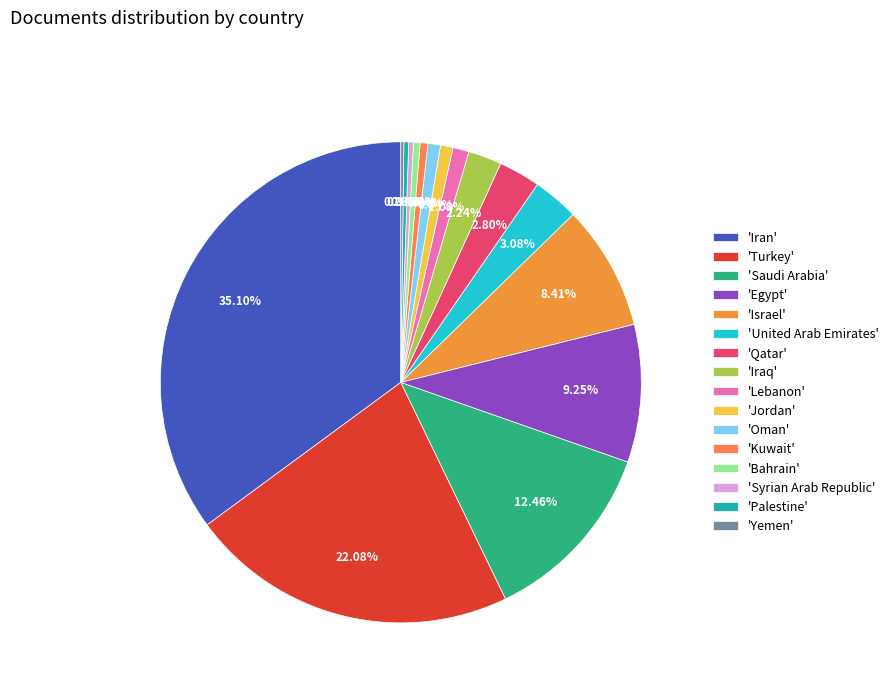

To the nearest percent, what is the average slice percentage?

6%